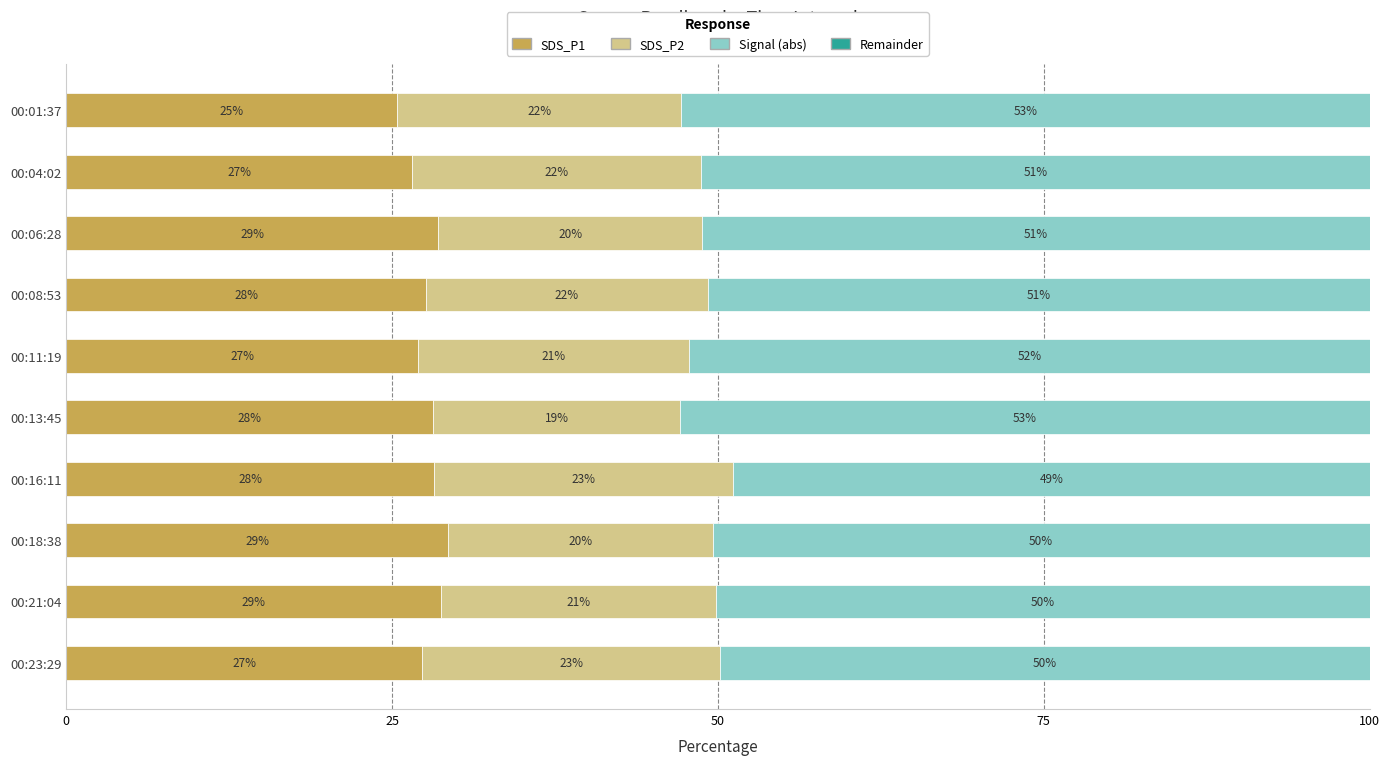

Is it true that SDS_P1 equals 27.6 at 00:08:53?

True